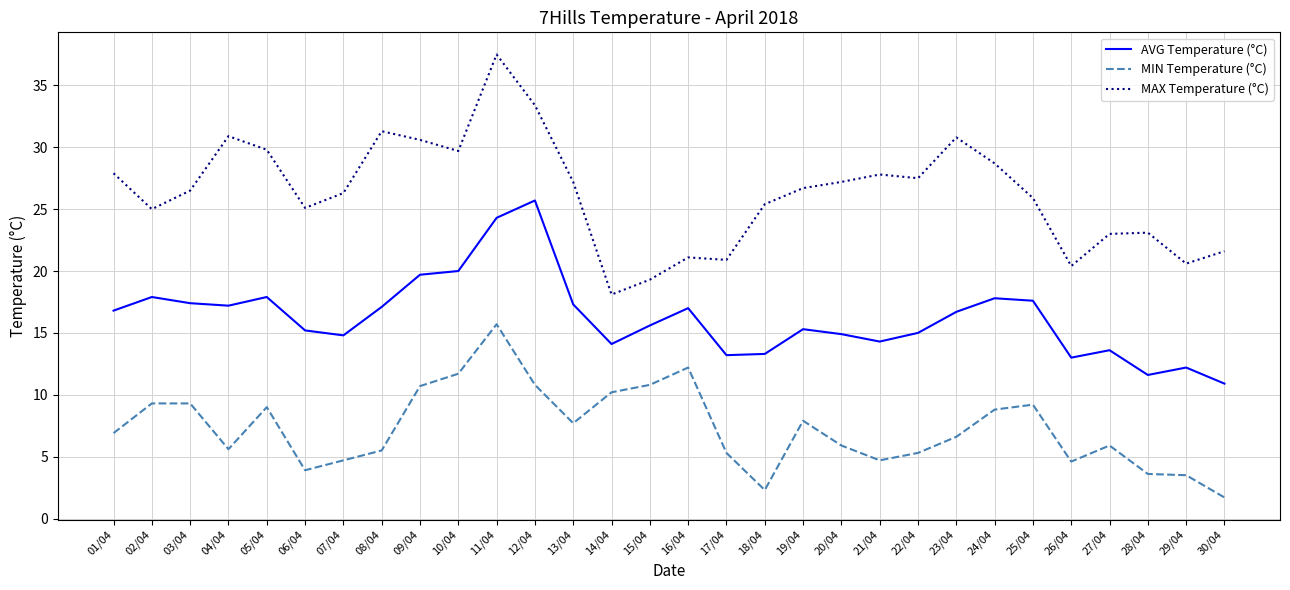

What is the difference between the second highest and minimum values in the MAX Temperature (°C) series?

15.3